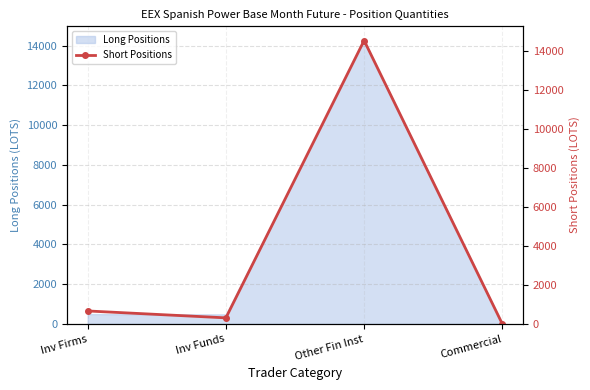

List the labels in order of value, largest first.

Other Fin Inst, Inv Firms, Inv Funds, Commercial